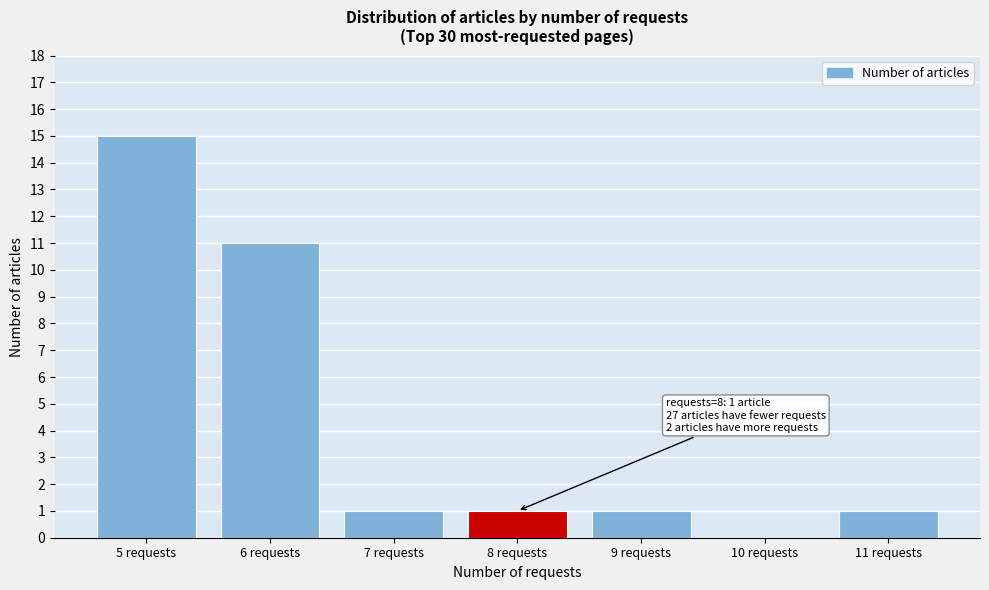

Over which range of the x-axis is the bar tallest?

4.5 to 5.5